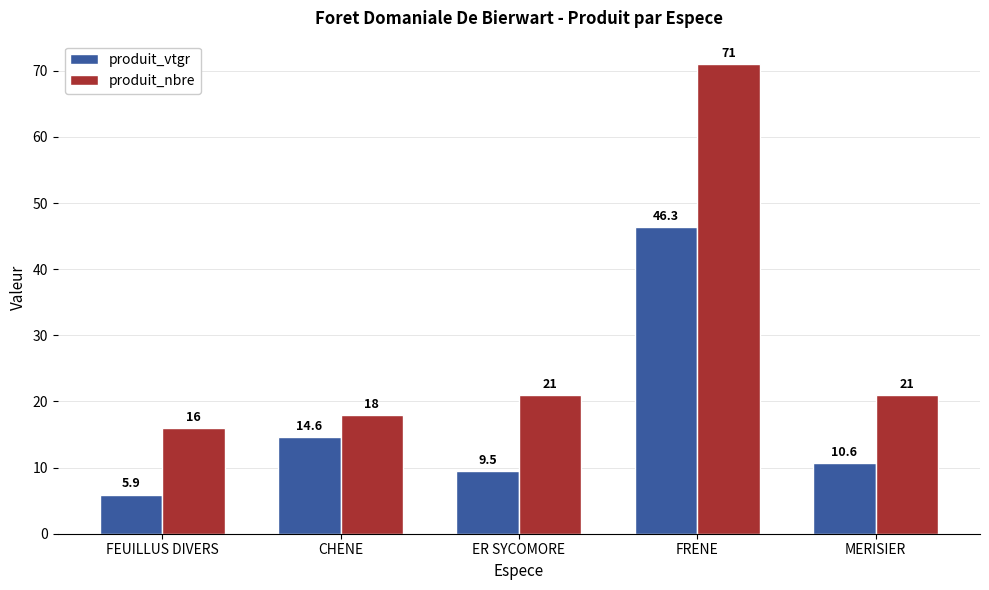

The value of produit_nbre at ER SYCOMORE is 21.0. True or false?

True